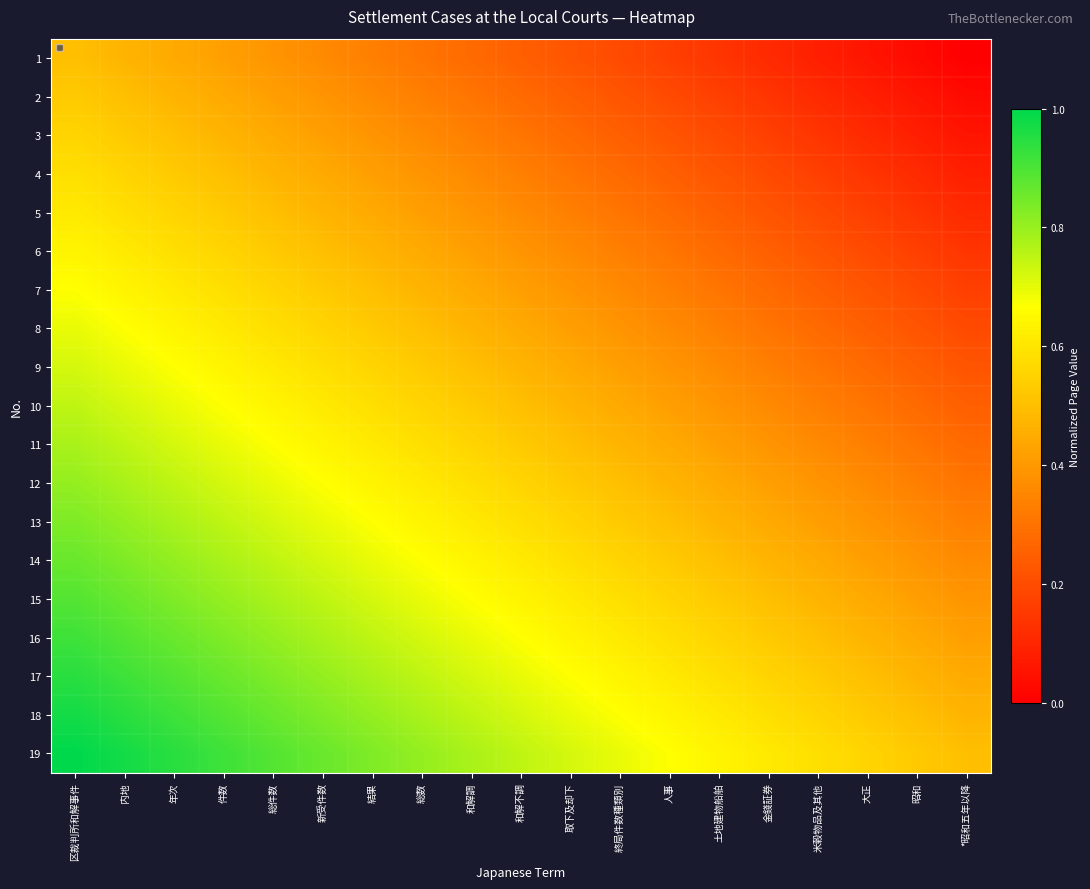

Reading right to left, transcribe all the data shown in this chart.

1: *昭和五年以降=0.0	昭和=0.0	大正=0.1	米穀物品及其他=0.1	金錢証券=0.1	土地建物船舶=0.1	人事=0.2	終局件数種類別=0.2	取下及却下=0.2	和解不調=0.2	和解調=0.3	総数=0.3	結果=0.3	新受件数=0.4	総件数=0.4	件数=0.4	年次=0.4	内地=0.5	区裁判所和解事件=0.5
2: *昭和五年以降=0.0	昭和=0.1	大正=0.1	米穀物品及其他=0.1	金錢証券=0.1	土地建物船舶=0.2	人事=0.2	終局件数種類別=0.2	取下及却下=0.2	和解不調=0.3	和解調=0.3	総数=0.3	結果=0.4	新受件数=0.4	総件数=0.4	件数=0.4	年次=0.5	内地=0.5	区裁判所和解事件=0.5
3: *昭和五年以降=0.1	昭和=0.1	大正=0.1	米穀物品及其他=0.1	金錢証券=0.2	土地建物船舶=0.2	人事=0.2	終局件数種類別=0.2	取下及却下=0.3	和解不調=0.3	和解調=0.3	総数=0.4	結果=0.4	新受件数=0.4	総件数=0.4	件数=0.5	年次=0.5	内地=0.5	区裁判所和解事件=0.6
4: *昭和五年以降=0.1	昭和=0.1	大正=0.1	米穀物品及其他=0.2	金錢証券=0.2	土地建物船舶=0.2	人事=0.2	終局件数種類別=0.3	取下及却下=0.3	和解不調=0.3	和解調=0.4	総数=0.4	結果=0.4	新受件数=0.4	総件数=0.5	件数=0.5	年次=0.5	内地=0.6	区裁判所和解事件=0.6
5: *昭和五年以降=0.1	昭和=0.1	大正=0.2	米穀物品及其他=0.2	金錢証券=0.2	土地建物船舶=0.2	人事=0.3	終局件数種類別=0.3	取下及却下=0.3	和解不調=0.4	和解調=0.4	総数=0.4	結果=0.4	新受件数=0.5	総件数=0.5	件数=0.5	年次=0.6	内地=0.6	区裁判所和解事件=0.6
6: *昭和五年以降=0.1	昭和=0.2	大正=0.2	米穀物品及其他=0.2	金錢証券=0.2	土地建物船舶=0.3	人事=0.3	終局件数種類別=0.3	取下及却下=0.4	和解不調=0.4	和解調=0.4	総数=0.4	結果=0.5	新受件数=0.5	総件数=0.5	件数=0.6	年次=0.6	内地=0.6	区裁判所和解事件=0.6
7: *昭和五年以降=0.2	昭和=0.2	大正=0.2	米穀物品及其他=0.2	金錢証券=0.3	土地建物船舶=0.3	人事=0.3	終局件数種類別=0.4	取下及却下=0.4	和解不調=0.4	和解調=0.4	総数=0.5	結果=0.5	新受件数=0.5	総件数=0.6	件数=0.6	年次=0.6	内地=0.6	区裁判所和解事件=0.7
8: *昭和五年以降=0.2	昭和=0.2	大正=0.2	米穀物品及其他=0.3	金錢証券=0.3	土地建物船舶=0.3	人事=0.4	終局件数種類別=0.4	取下及却下=0.4	和解不調=0.4	和解調=0.5	総数=0.5	結果=0.5	新受件数=0.6	総件数=0.6	件数=0.6	年次=0.6	内地=0.7	区裁判所和解事件=0.7
9: *昭和五年以降=0.2	昭和=0.2	大正=0.3	米穀物品及其他=0.3	金錢証券=0.3	土地建物船舶=0.4	人事=0.4	終局件数種類別=0.4	取下及却下=0.4	和解不調=0.5	和解調=0.5	総数=0.5	結果=0.6	新受件数=0.6	総件数=0.6	件数=0.6	年次=0.7	内地=0.7	区裁判所和解事件=0.7
10: *昭和五年以降=0.2	昭和=0.3	大正=0.3	米穀物品及其他=0.3	金錢証券=0.4	土地建物船舶=0.4	人事=0.4	終局件数種類別=0.4	取下及却下=0.5	和解不調=0.5	和解調=0.5	総数=0.6	結果=0.6	新受件数=0.6	総件数=0.6	件数=0.7	年次=0.7	内地=0.7	区裁判所和解事件=0.7
11: *昭和五年以降=0.3	昭和=0.3	大正=0.3	米穀物品及其他=0.4	金錢証券=0.4	土地建物船舶=0.4	人事=0.4	終局件数種類別=0.5	取下及却下=0.5	和解不調=0.5	和解調=0.6	総数=0.6	結果=0.6	新受件数=0.6	総件数=0.7	件数=0.7	年次=0.7	内地=0.7	区裁判所和解事件=0.8
12: *昭和五年以降=0.3	昭和=0.3	大正=0.4	米穀物品及其他=0.4	金錢証券=0.4	土地建物船舶=0.4	人事=0.5	終局件数種類別=0.5	取下及却下=0.5	和解不調=0.6	和解調=0.6	総数=0.6	結果=0.6	新受件数=0.7	総件数=0.7	件数=0.7	年次=0.7	内地=0.8	区裁判所和解事件=0.8
13: *昭和五年以降=0.3	昭和=0.4	大正=0.4	米穀物品及其他=0.4	金錢証券=0.4	土地建物船舶=0.5	人事=0.5	終局件数種類別=0.5	取下及却下=0.6	和解不調=0.6	和解調=0.6	総数=0.6	結果=0.7	新受件数=0.7	総件数=0.7	件数=0.7	年次=0.8	内地=0.8	区裁判所和解事件=0.8
14: *昭和五年以降=0.4	昭和=0.4	大正=0.4	米穀物品及其他=0.4	金錢証券=0.5	土地建物船舶=0.5	人事=0.5	終局件数種類別=0.6	取下及却下=0.6	和解不調=0.6	和解調=0.6	総数=0.7	結果=0.7	新受件数=0.7	総件数=0.7	件数=0.8	年次=0.8	内地=0.8	区裁判所和解事件=0.9
15: *昭和五年以降=0.4	昭和=0.4	大正=0.4	米穀物品及其他=0.5	金錢証券=0.5	土地建物船舶=0.5	人事=0.6	終局件数種類別=0.6	取下及却下=0.6	和解不調=0.6	和解調=0.7	総数=0.7	結果=0.7	新受件数=0.7	総件数=0.8	件数=0.8	年次=0.8	内地=0.9	区裁判所和解事件=0.9
16: *昭和五年以降=0.4	昭和=0.4	大正=0.5	米穀物品及其他=0.5	金錢証券=0.5	土地建物船舶=0.6	人事=0.6	終局件数種類別=0.6	取下及却下=0.6	和解不調=0.7	和解調=0.7	総数=0.7	結果=0.7	新受件数=0.8	総件数=0.8	件数=0.8	年次=0.9	内地=0.9	区裁判所和解事件=0.9
17: *昭和五年以降=0.4	昭和=0.5	大正=0.5	米穀物品及其他=0.5	金錢証券=0.6	土地建物船舶=0.6	人事=0.6	終局件数種類別=0.6	取下及却下=0.7	和解不調=0.7	和解調=0.7	総数=0.7	結果=0.8	新受件数=0.8	総件数=0.8	件数=0.9	年次=0.9	内地=0.9	区裁判所和解事件=0.9
18: *昭和五年以降=0.5	昭和=0.5	大正=0.5	米穀物品及其他=0.6	金錢証券=0.6	土地建物船舶=0.6	人事=0.6	終局件数種類別=0.7	取下及却下=0.7	和解不調=0.7	和解調=0.7	総数=0.8	結果=0.8	新受件数=0.8	総件数=0.9	件数=0.9	年次=0.9	内地=0.9	区裁判所和解事件=1.0
19: *昭和五年以降=0.5	昭和=0.5	大正=0.6	米穀物品及其他=0.6	金錢証券=0.6	土地建物船舶=0.6	人事=0.7	終局件数種類別=0.7	取下及却下=0.7	和解不調=0.7	和解調=0.8	総数=0.8	結果=0.8	新受件数=0.9	総件数=0.9	件数=0.9	年次=0.9	内地=1.0	区裁判所和解事件=1.0